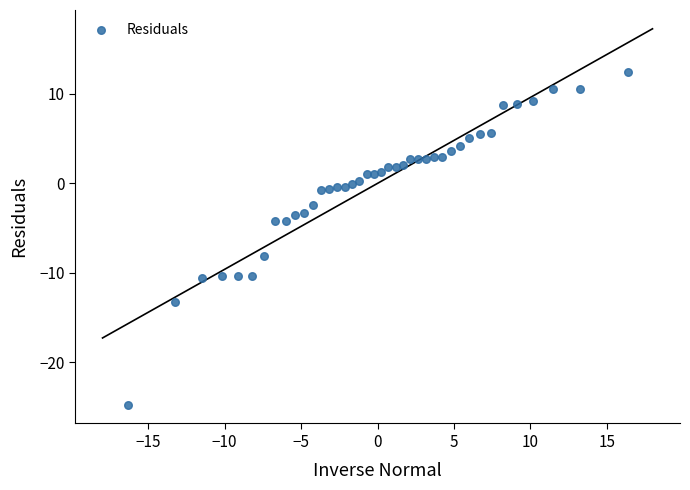

What is the range of Y values (max minus min)?

37.2